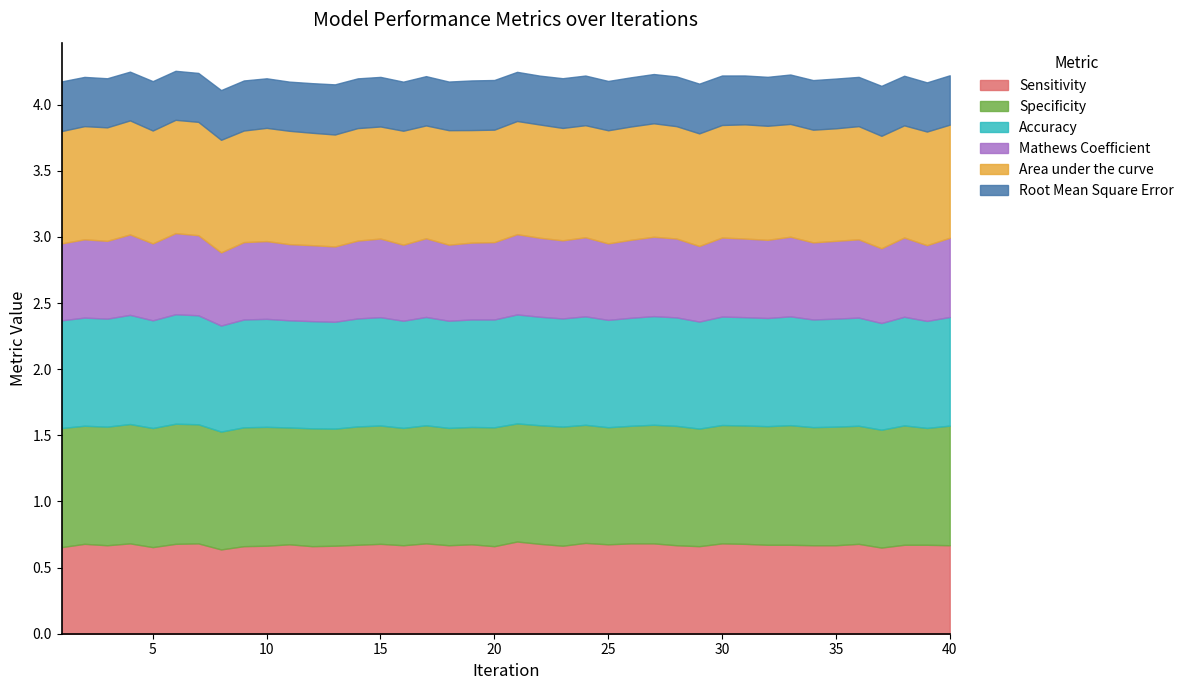

How many data points does each series have?

40